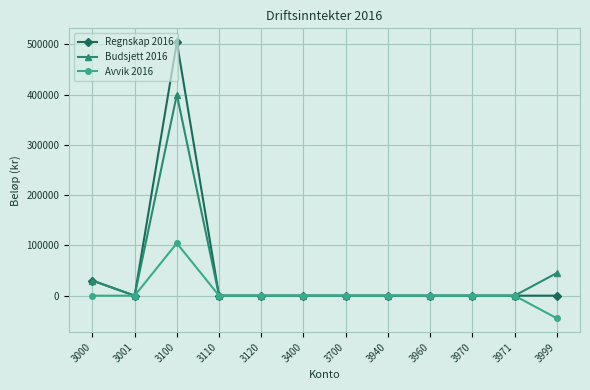

Is it true that Regnskap 2016 equals 684787.9 at 3100?

False